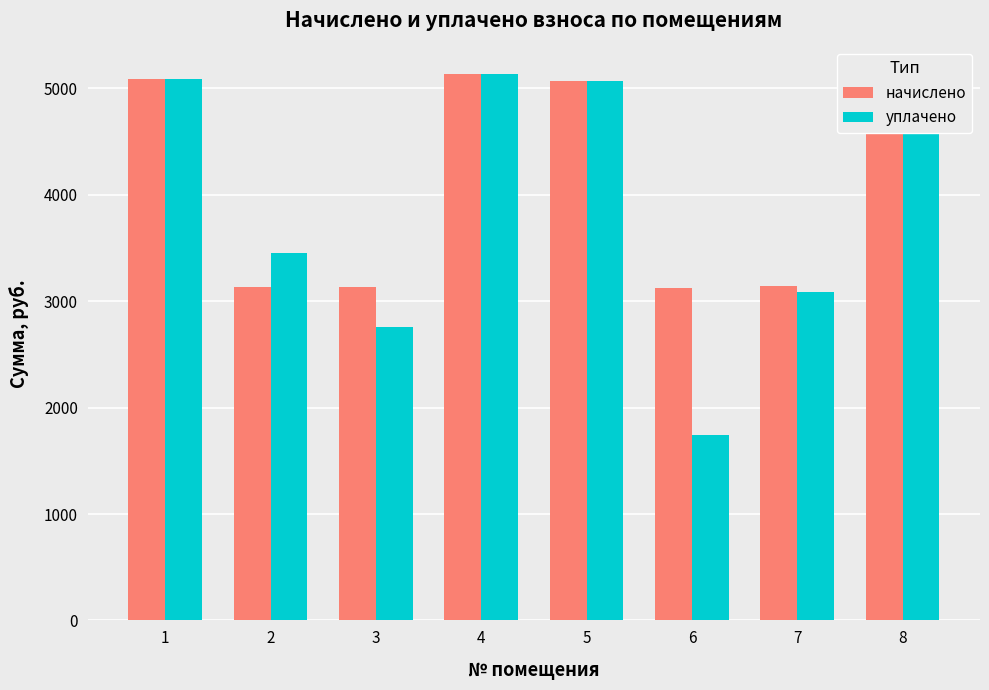

Rank the series by their average value, from highest to lowest.

начислено, уплачено